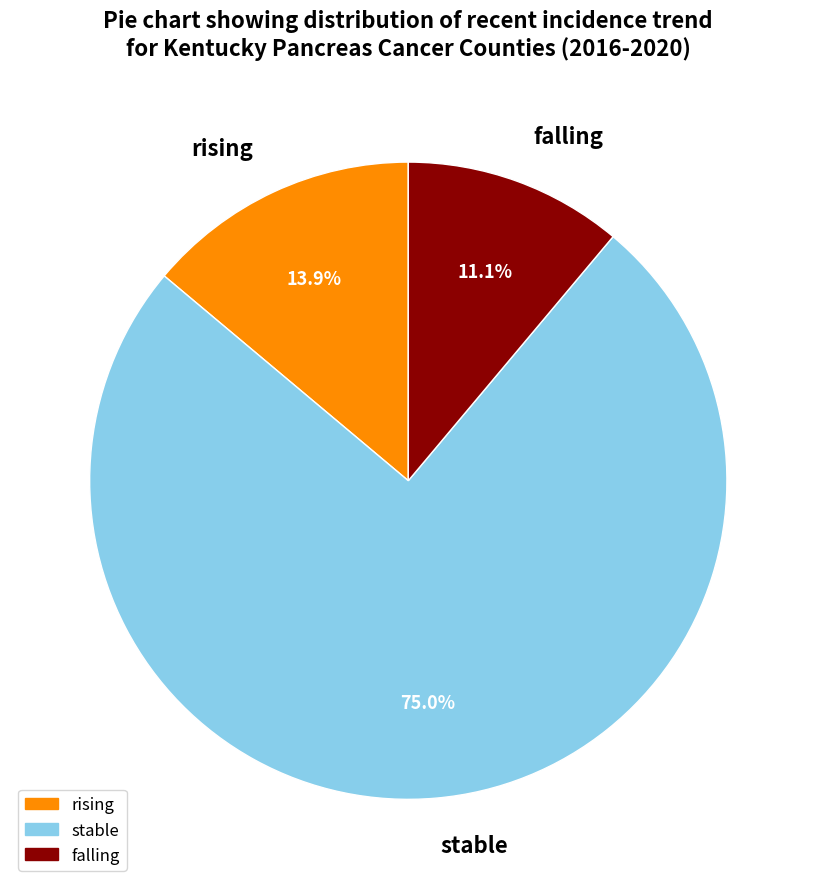

Which category accounts for the majority?

stable